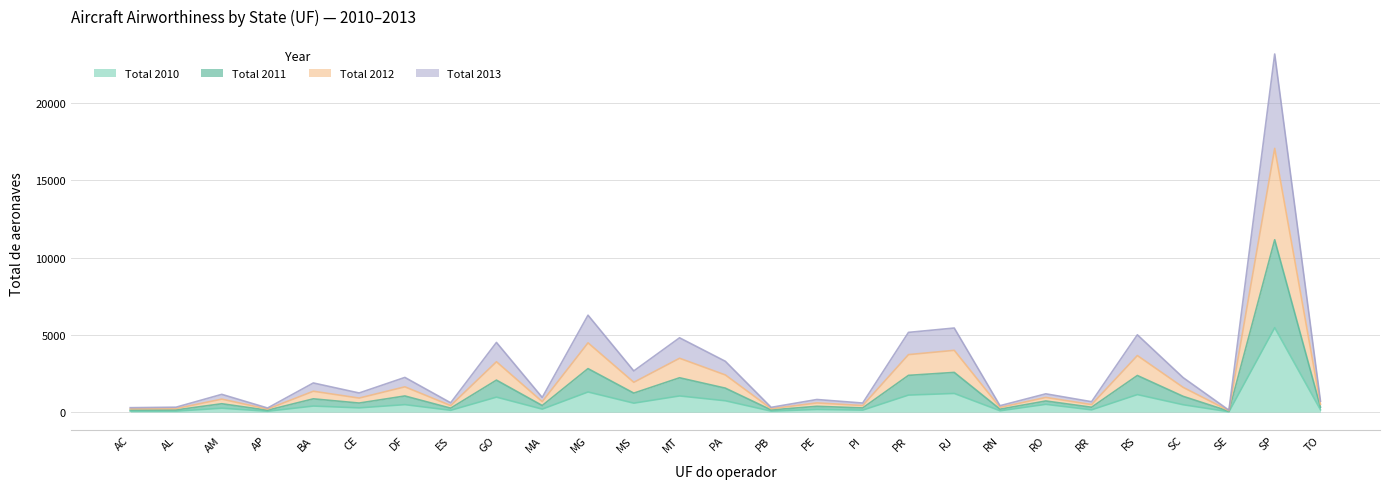

The Total 2011 series shows 500 at PB. True or false?

False